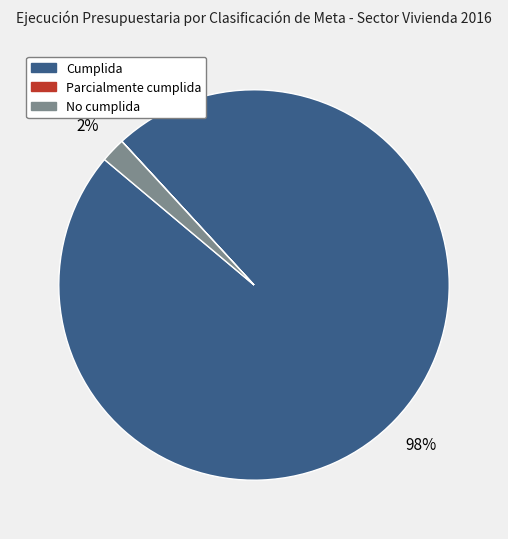

Between Cumplida and No cumplida, which is larger?

Cumplida